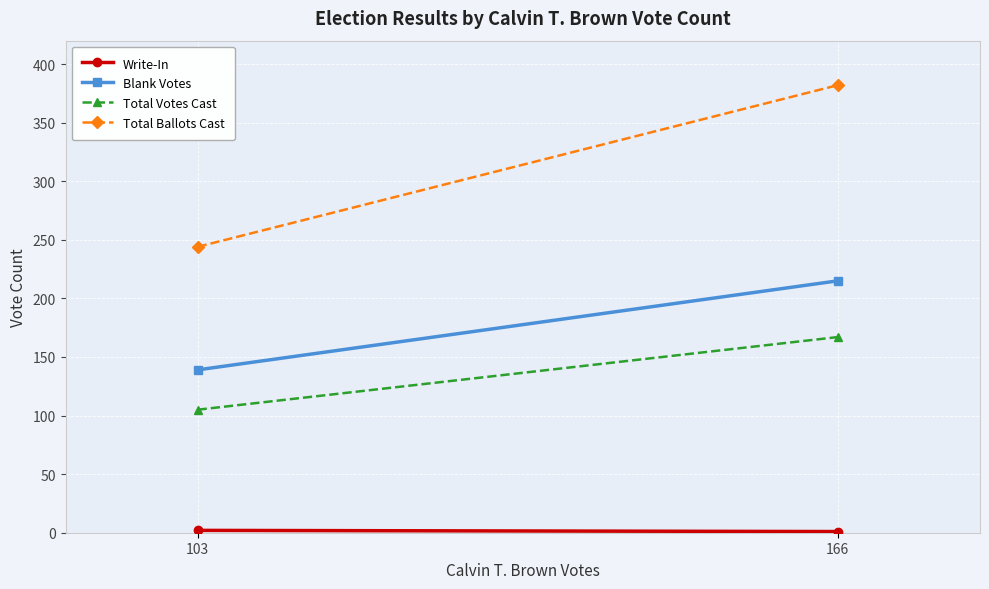

The Blank Votes series shows 225 at 103. True or false?

False